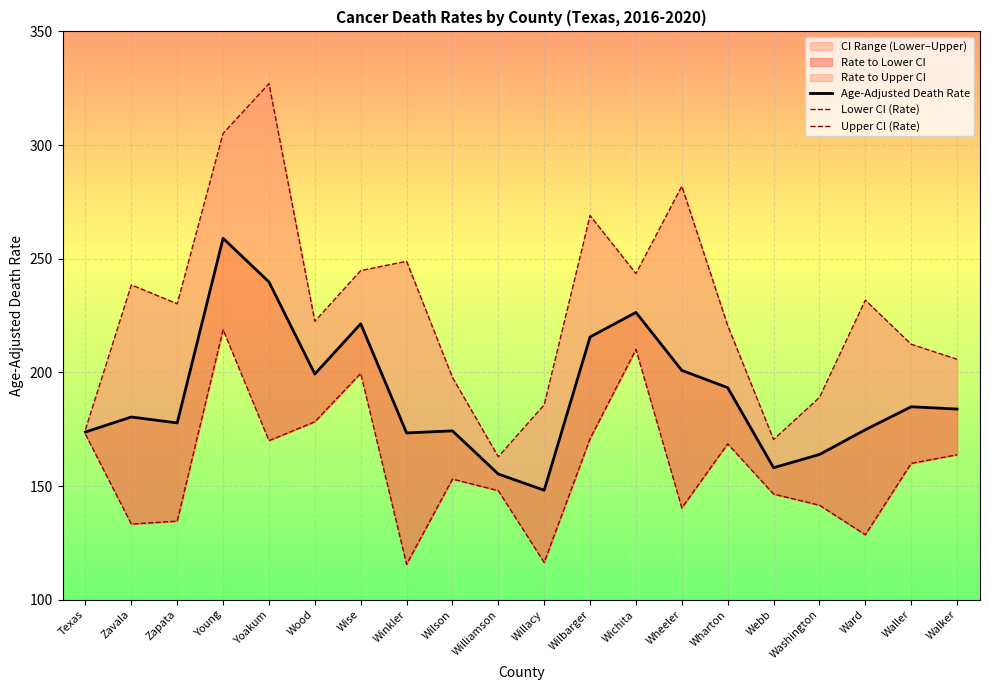

At which category does Lower CI (Rate) reach its first local peak?

Young